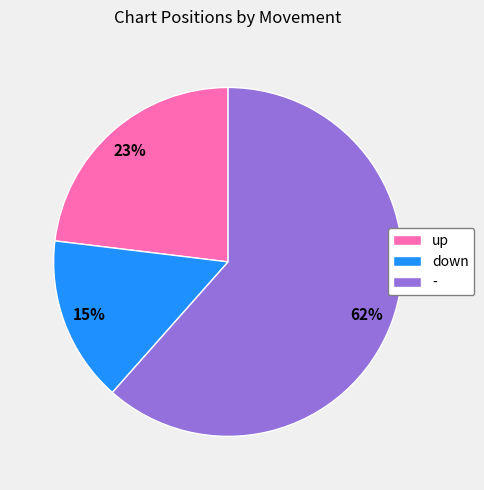

To the nearest percent, what portion does up represent?

23%